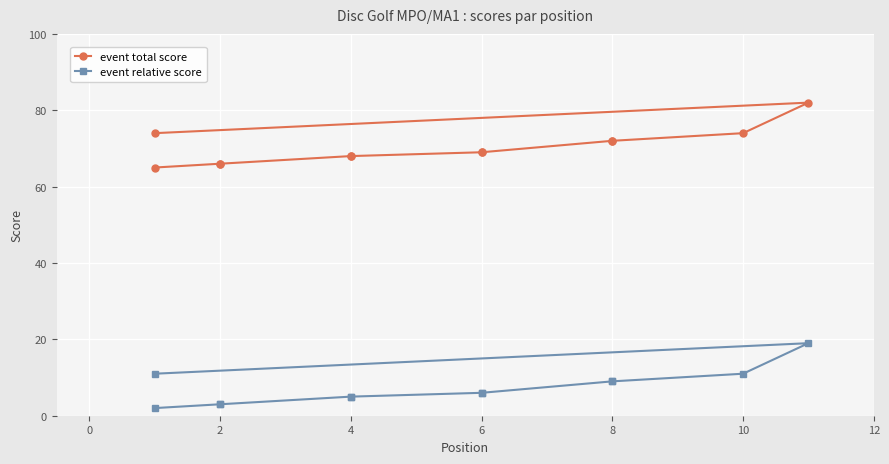

What is the sum of the event relative score values at 10 and 0?

22